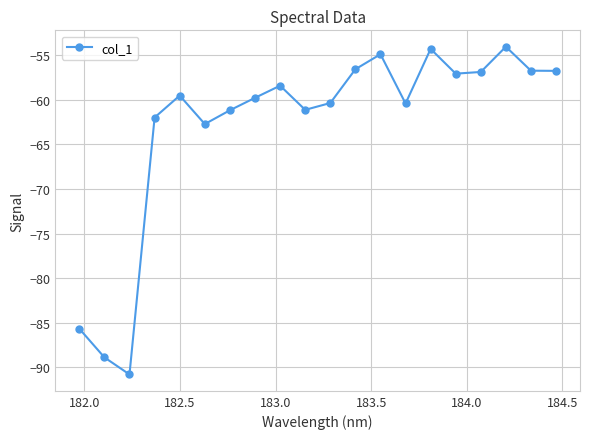

Is this an area chart (filled region under the line)?

No